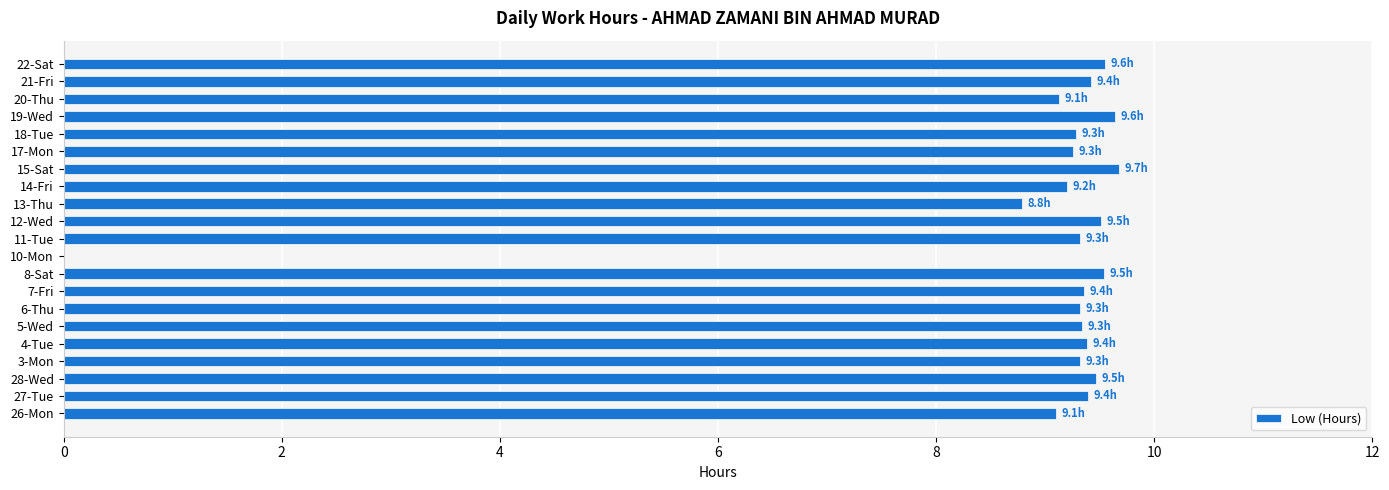

Which has a higher value, 15-Sat or 11-Tue?

15-Sat